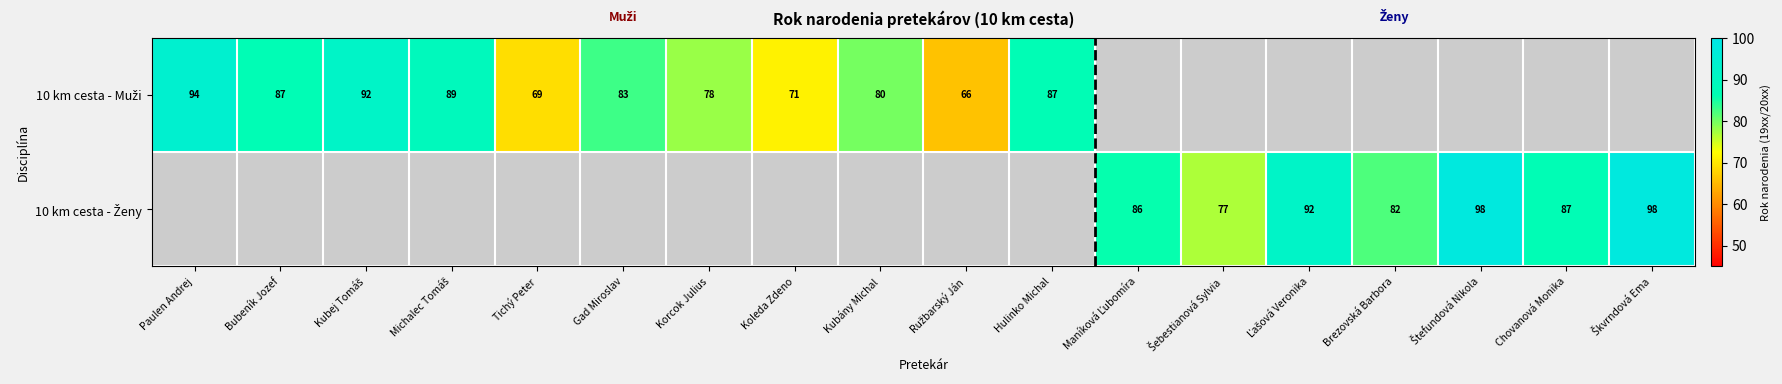

At which label is 10 km cesta - Muži closest to 80?

Kubány Michal